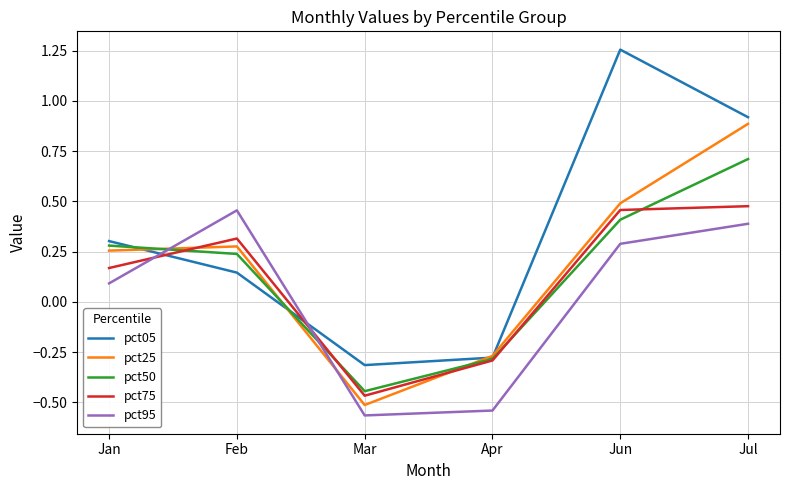

Which category has the highest value in the pct25 series?

Jul